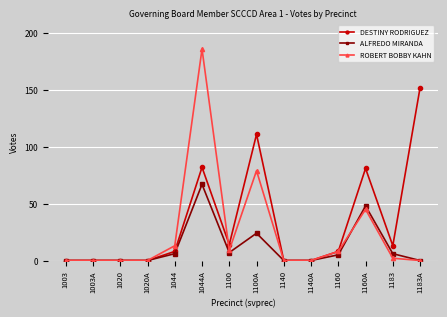

Which category has the highest value in the ALFREDO MIRANDA series?

1044A